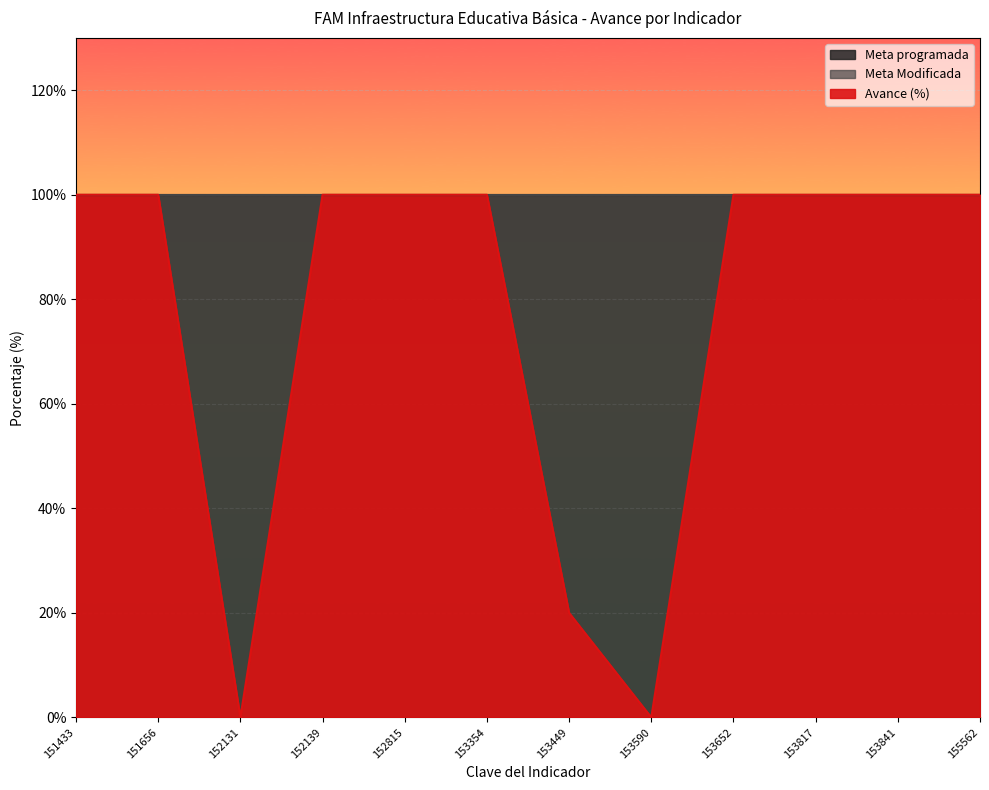

What is the value of the Meta Modificada point at the 4th from the left?

100